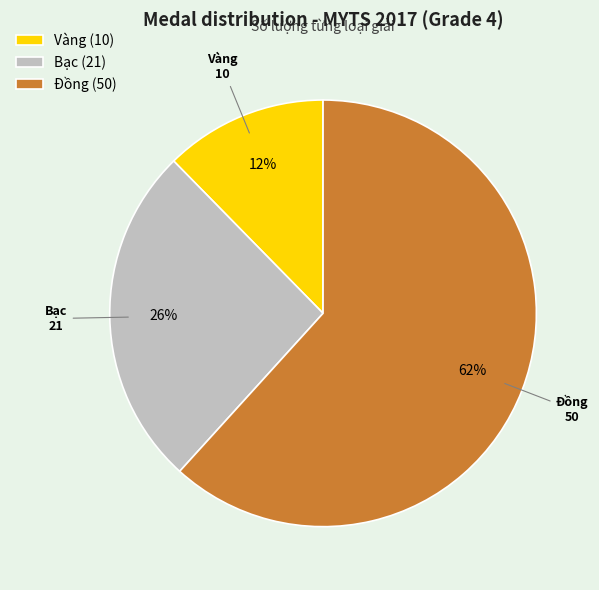

To the nearest percent, what is the difference between the Đồng and Bạc slice percentages?

36%